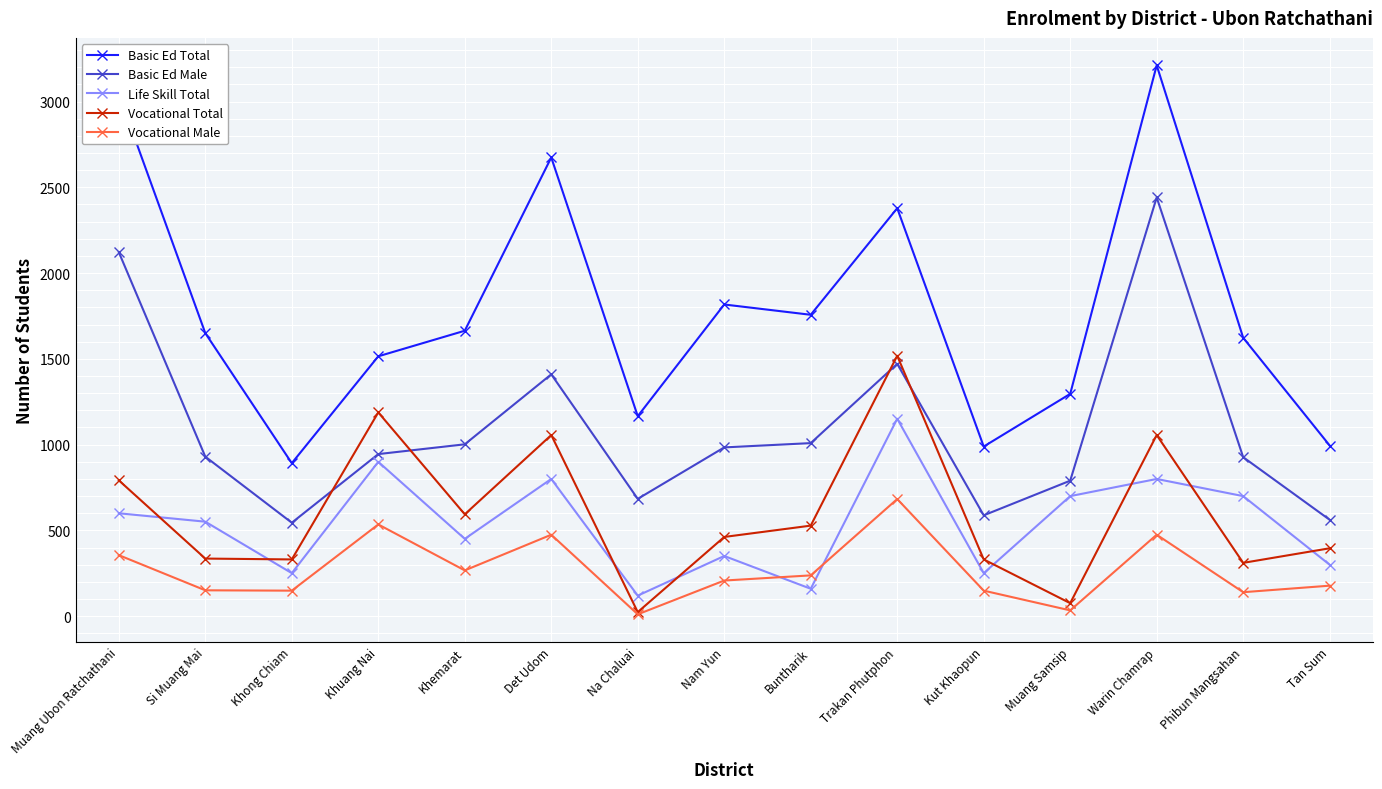

At which label is Vocational Male closest to 347?

Muang Ubon Ratchathani